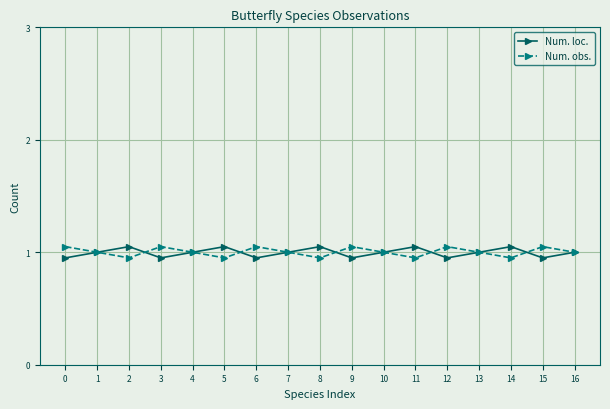

What is the value of the Num. obs. point at the 9th from the left?

0.9